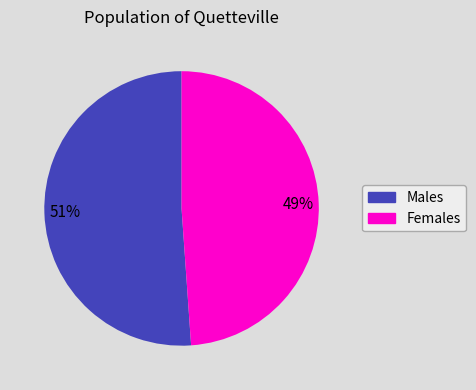

Is there any slice that represents more than half of the pie?

Yes